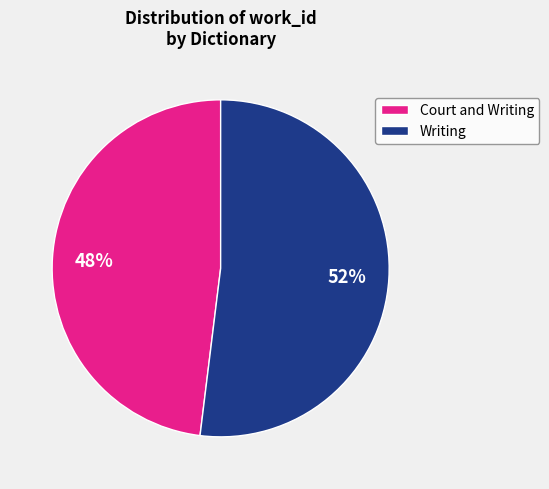

Which slice is the smallest?

Court and Writing